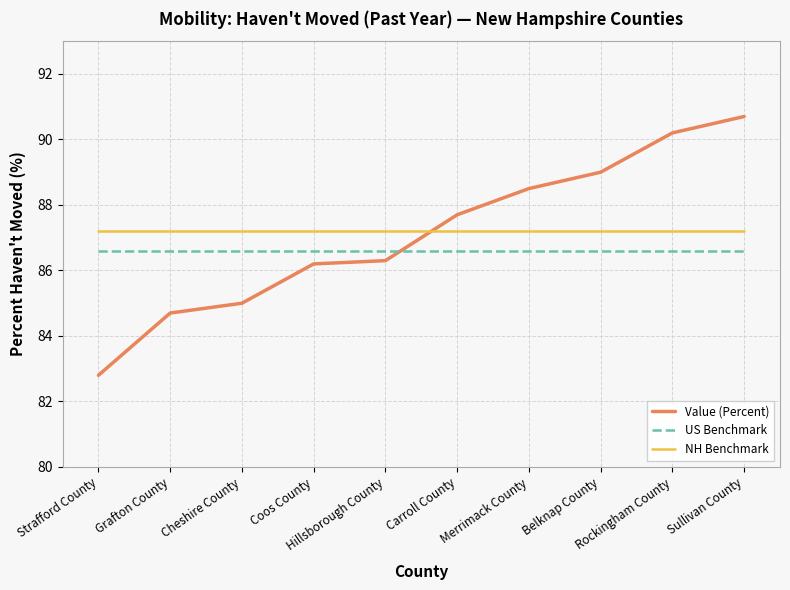

Reading left to right, extract all data points from this chart.

Value (Percent): Strafford County=82.8	Grafton County=84.7	Cheshire County=85.0	Coos County=86.2	Hillsborough County=86.3	Carroll County=87.7	Merrimack County=88.5	Belknap County=89.0	Rockingham County=90.2	Sullivan County=90.7
US Benchmark: Strafford County=86.6	Grafton County=86.6	Cheshire County=86.6	Coos County=86.6	Hillsborough County=86.6	Carroll County=86.6	Merrimack County=86.6	Belknap County=86.6	Rockingham County=86.6	Sullivan County=86.6
NH Benchmark: Strafford County=87.2	Grafton County=87.2	Cheshire County=87.2	Coos County=87.2	Hillsborough County=87.2	Carroll County=87.2	Merrimack County=87.2	Belknap County=87.2	Rockingham County=87.2	Sullivan County=87.2